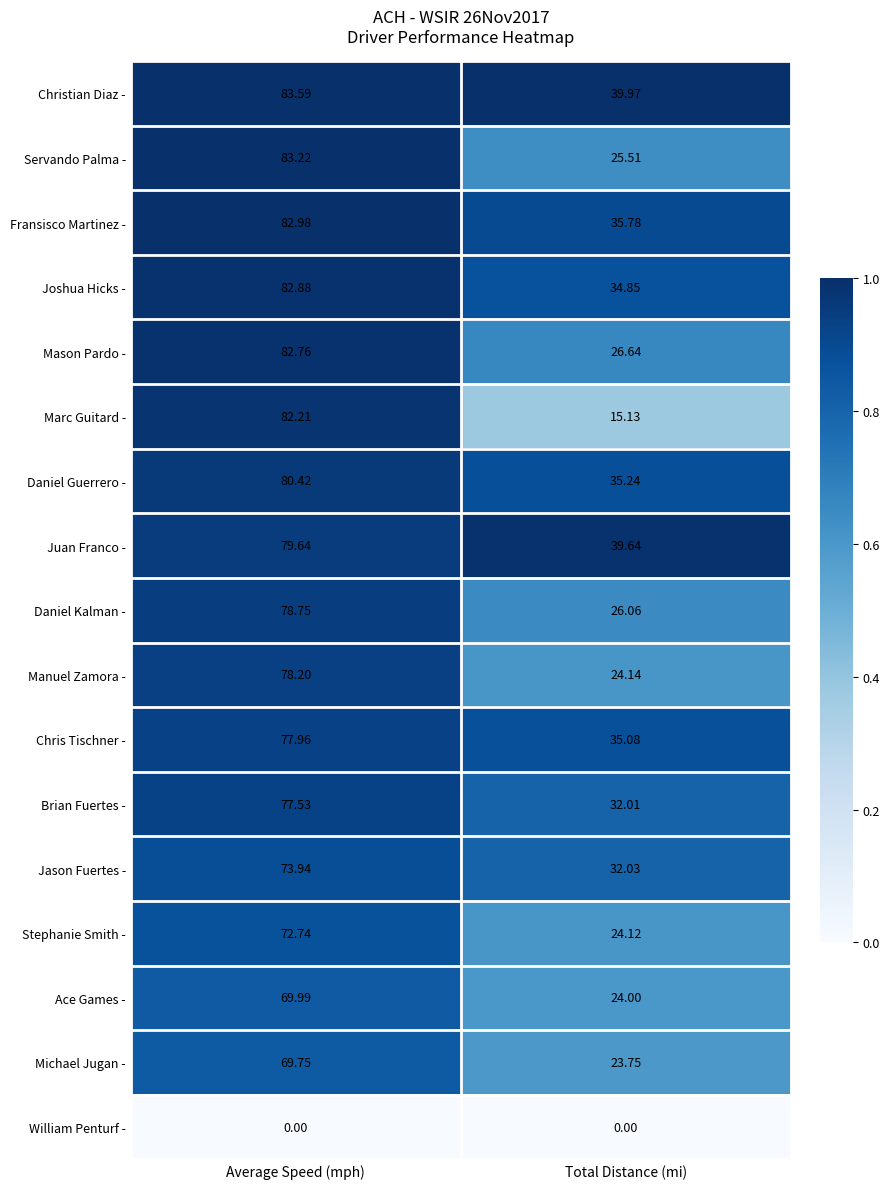

Which label corresponds to the largest value in the chart?

Average Speed (mph)